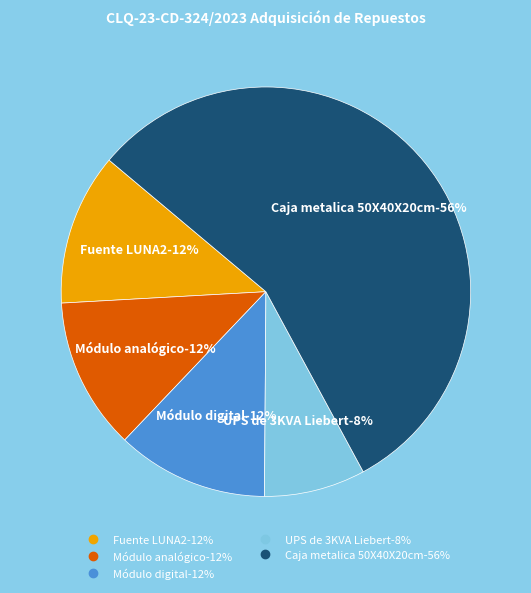

Rank the categories by value from lowest to highest.

UPS de 3KVA Liebert, Fuente LUNA2, Módulo analógico, Módulo digital, Caja metalica 50X40X20cm